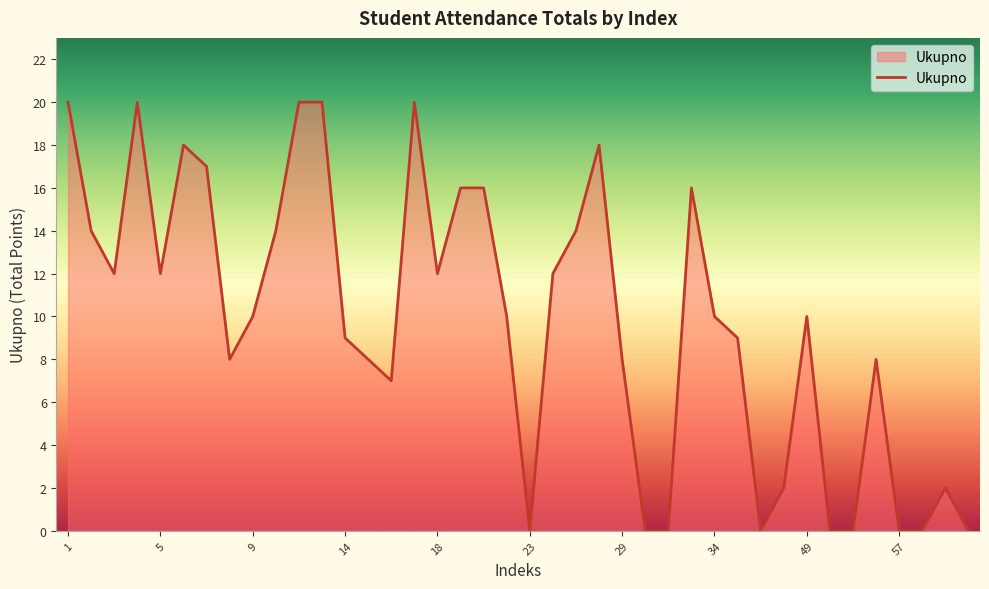

What is the greatest value displayed?

20